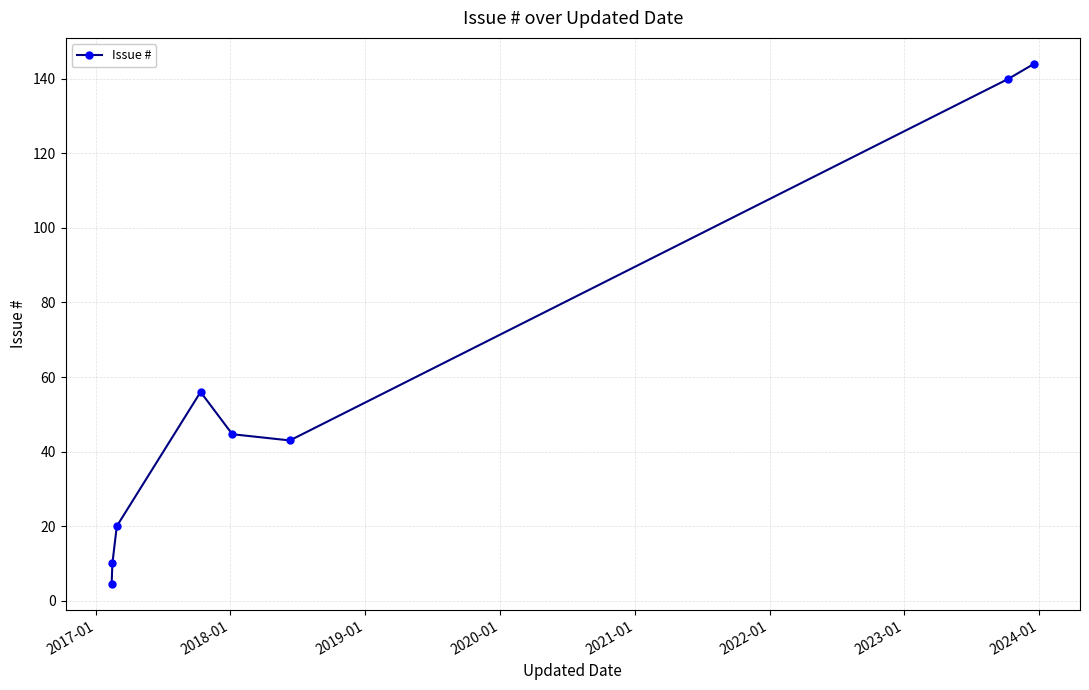

What is the greatest value displayed?

144.0